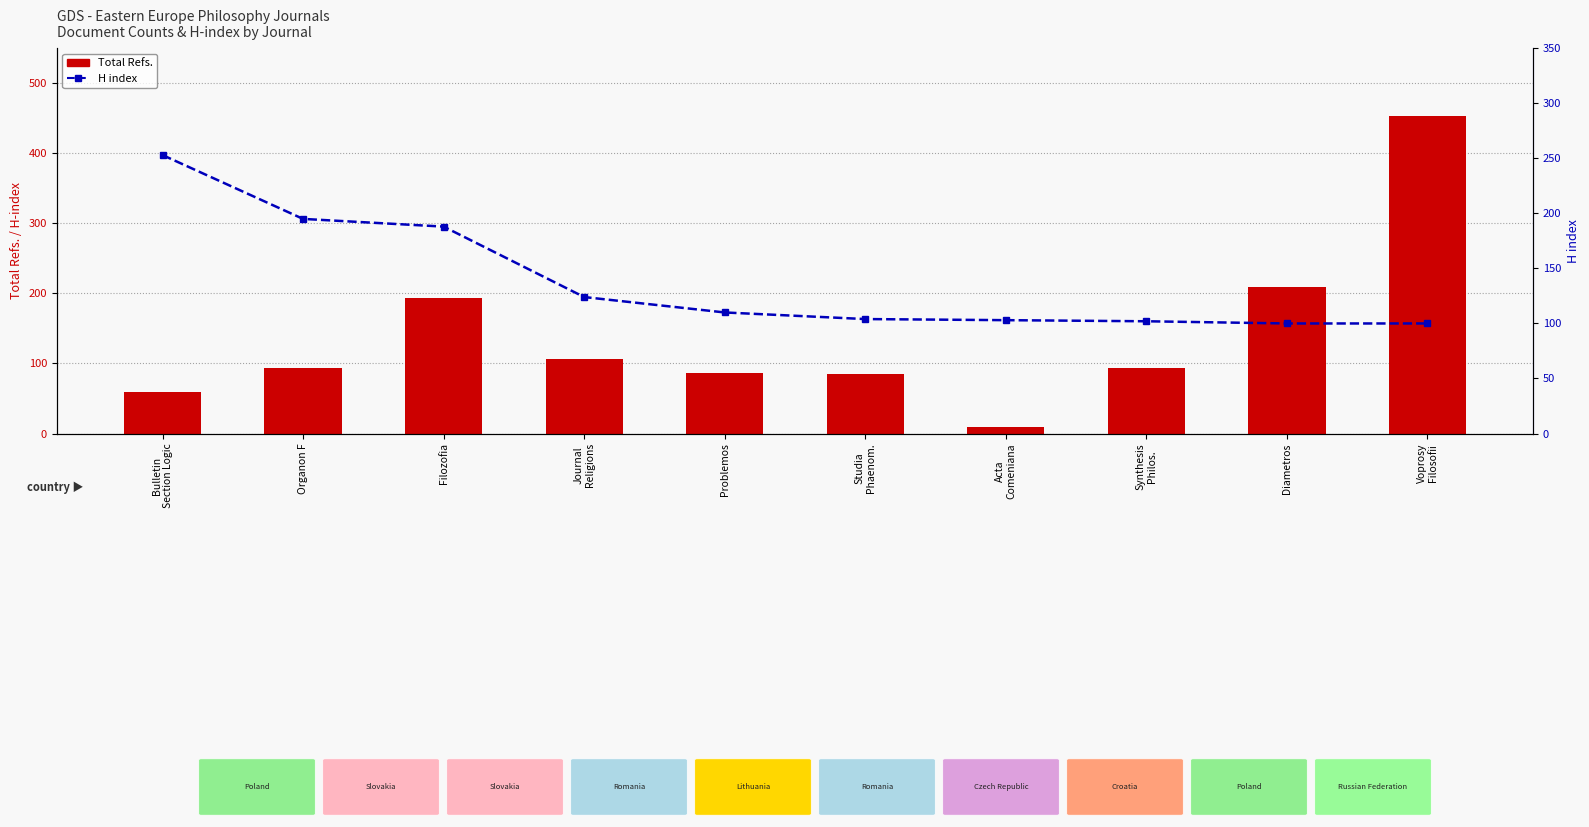

How many distinct data groups are displayed?

2